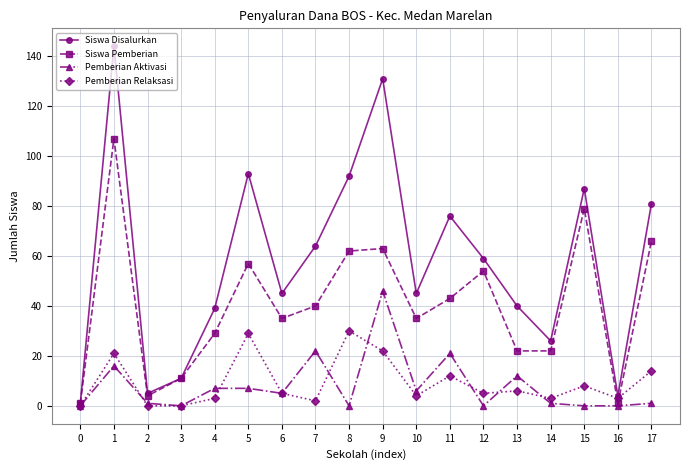

True or false: Pemberian Relaksasi and Pemberian Aktivasi cross at least once.

True